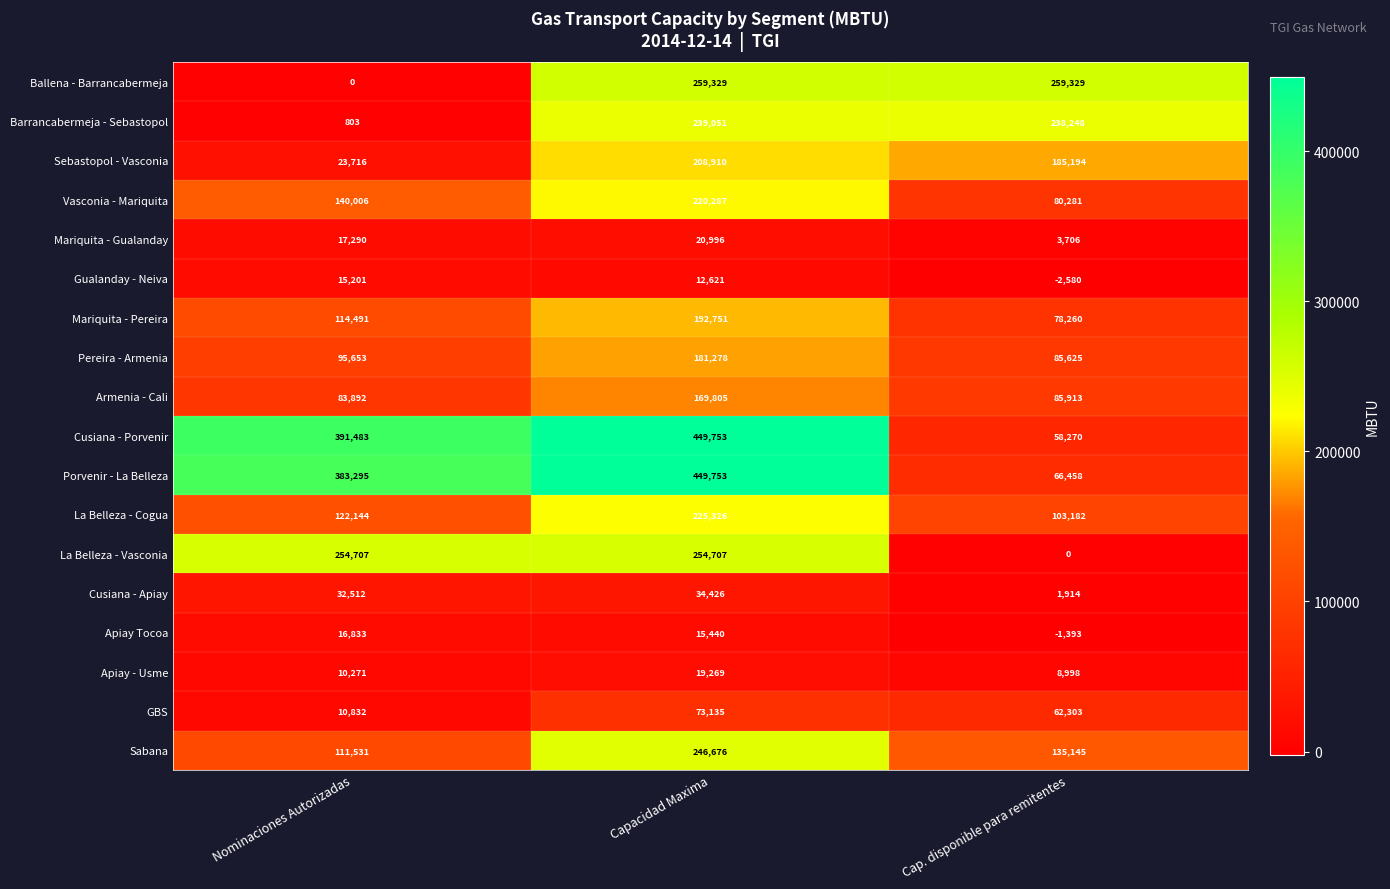

What is the difference between the highest and lowest values at Cap. disponible para remitentes?

261909